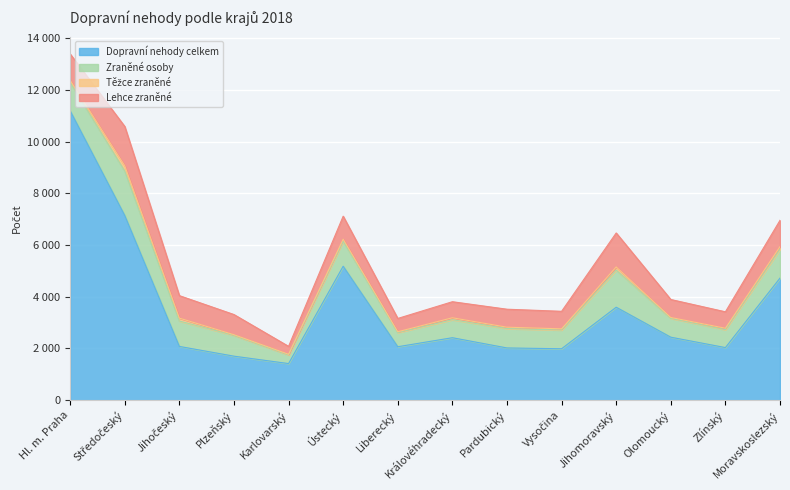

How many values in the Zraněné osoby series exceed 805?

6